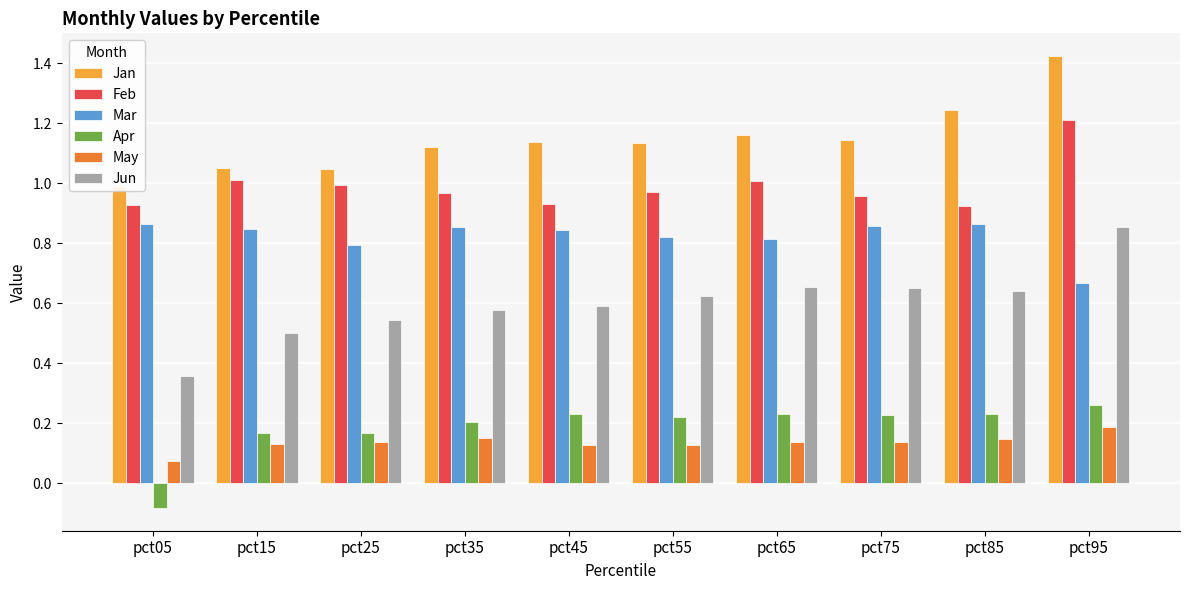

What is the spread (max minus min) of values at pct05?

1.1